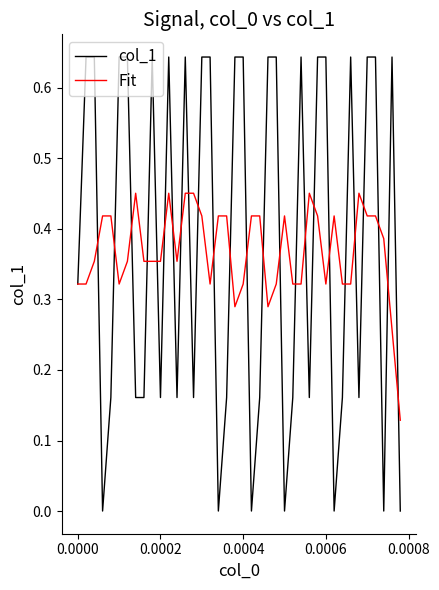

Rank the series by their average value, from lowest to highest.

Fit, col_1